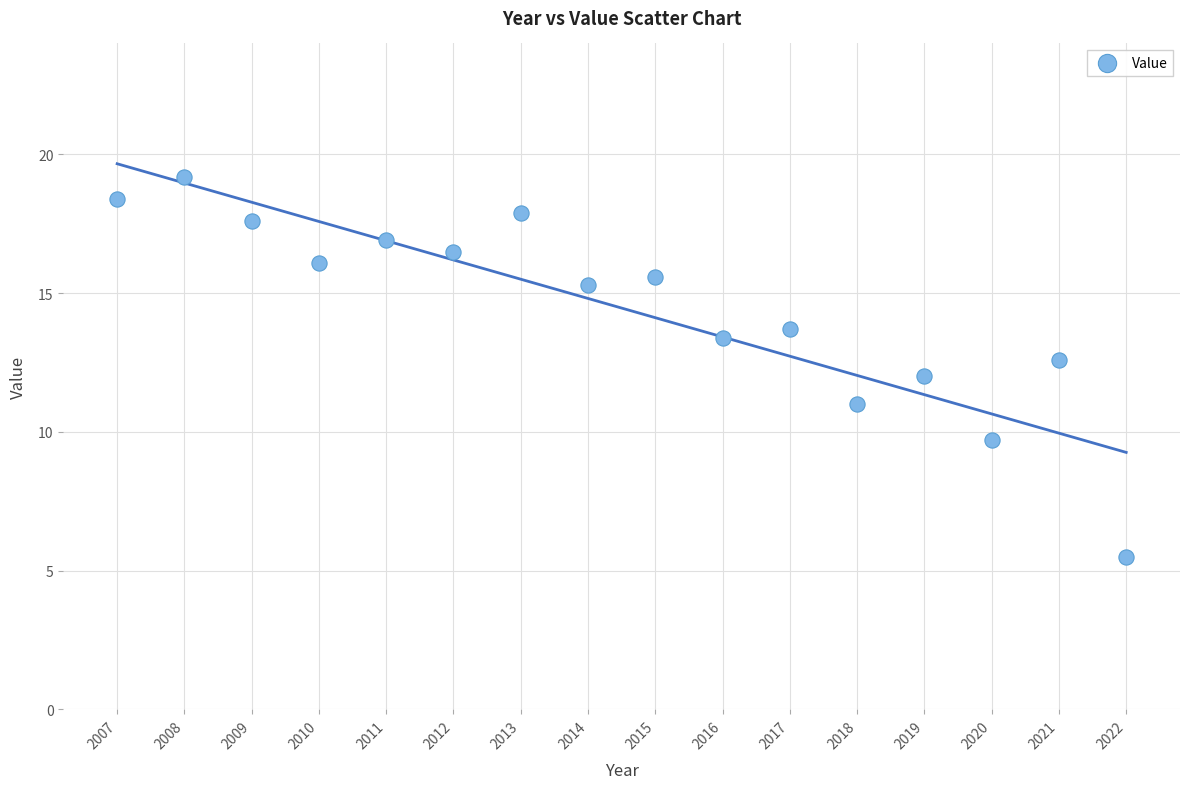

What is the range of X values (max minus min)?

15.0